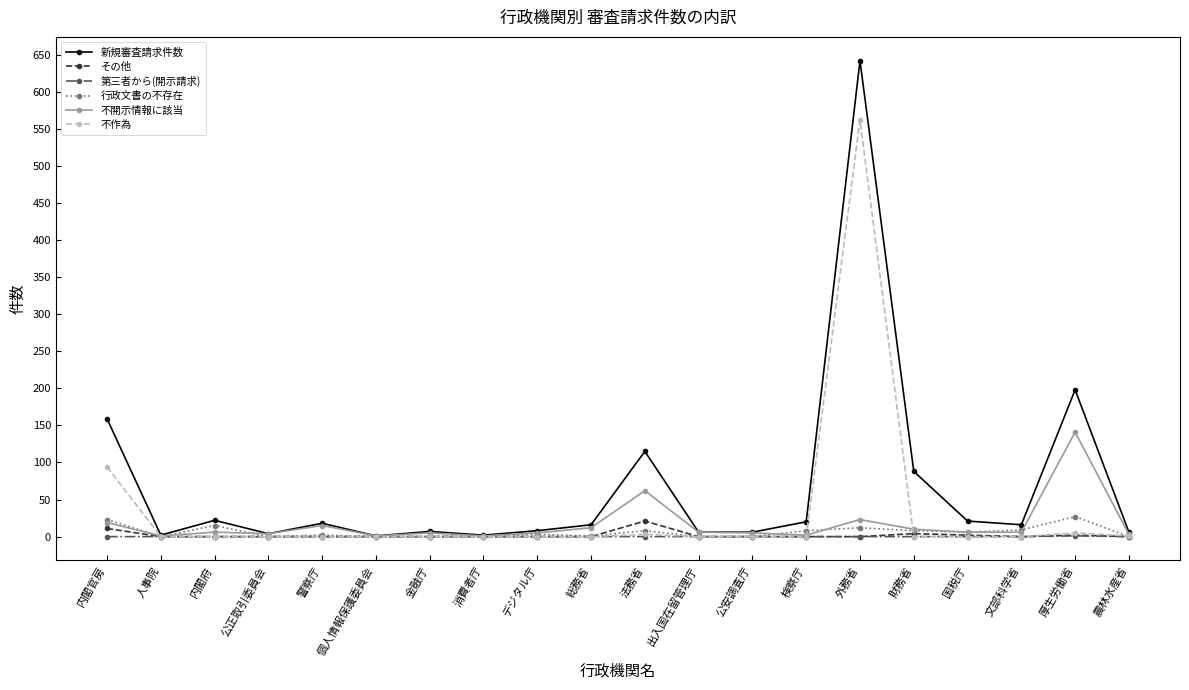

What is the difference between the 新規審査請求件数 values at 外務省 and 財務省?

554